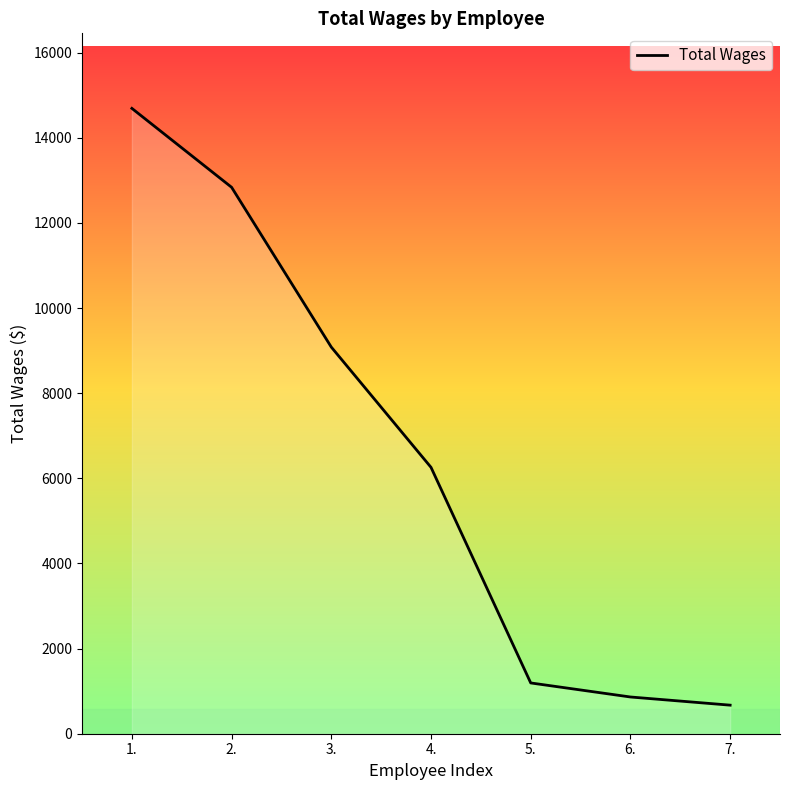

At which label does the data first exceed 6258?

1.